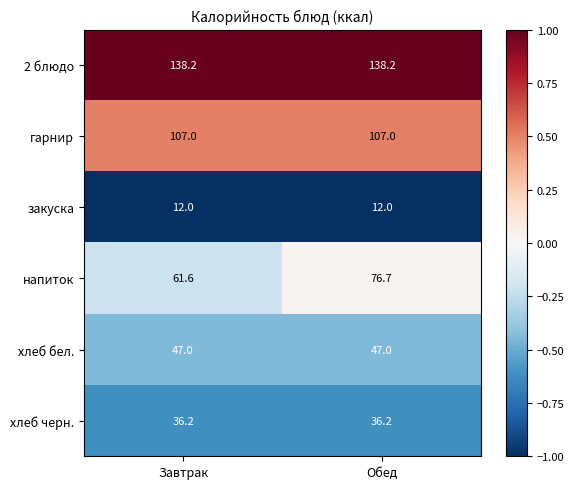

Rank the series at Завтрак from lowest to highest value.

закуска, хлеб черн., хлеб бел., напиток, гарнир, 2 блюдо